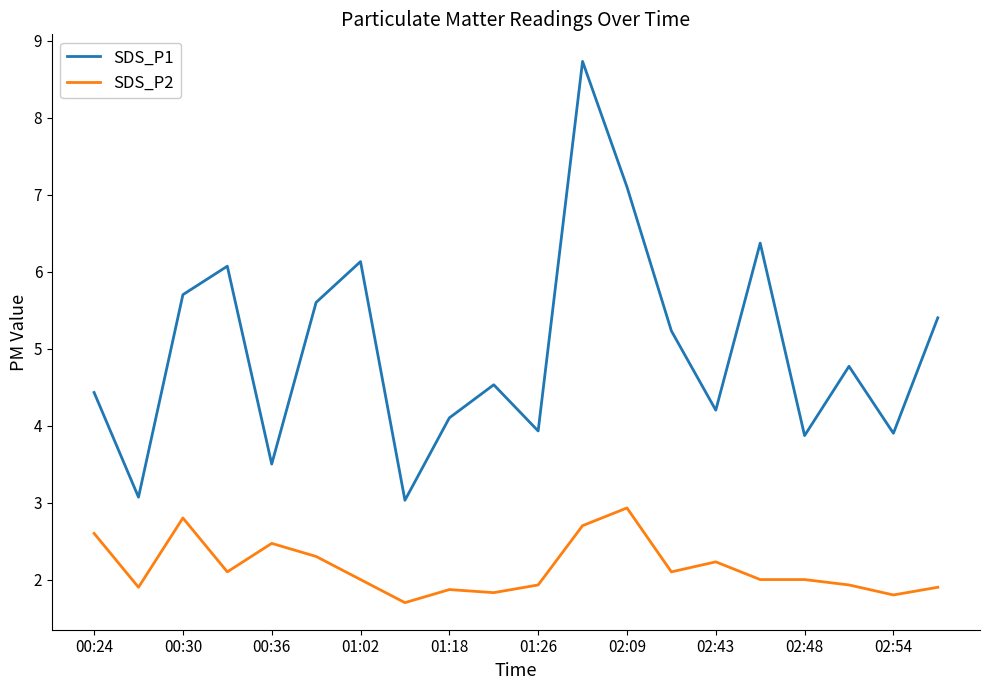

List the series in order of their overall mean, highest first.

SDS_P1, SDS_P2